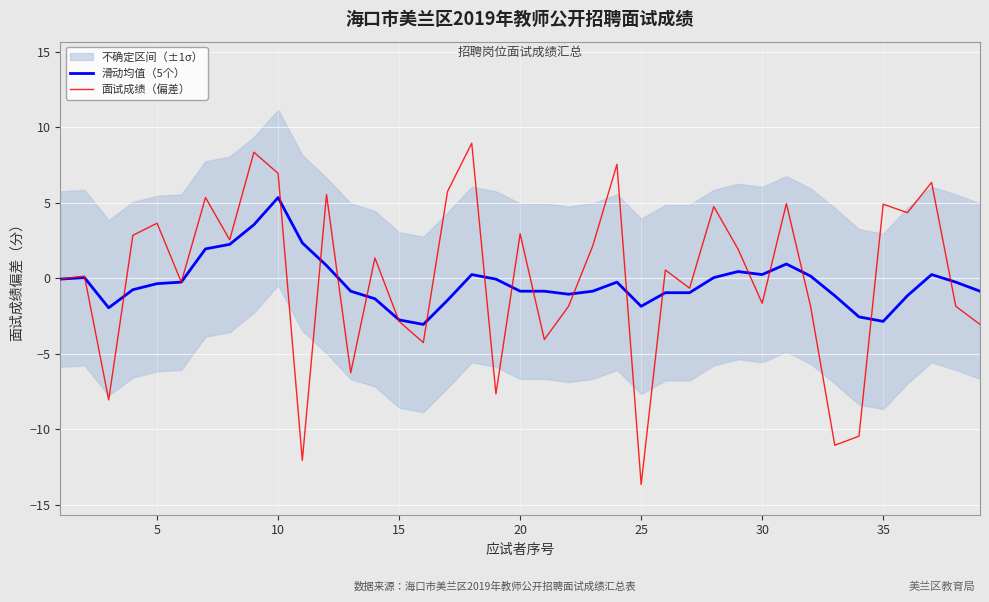

Which series has the largest total across all categories?

面试成绩（偏差）